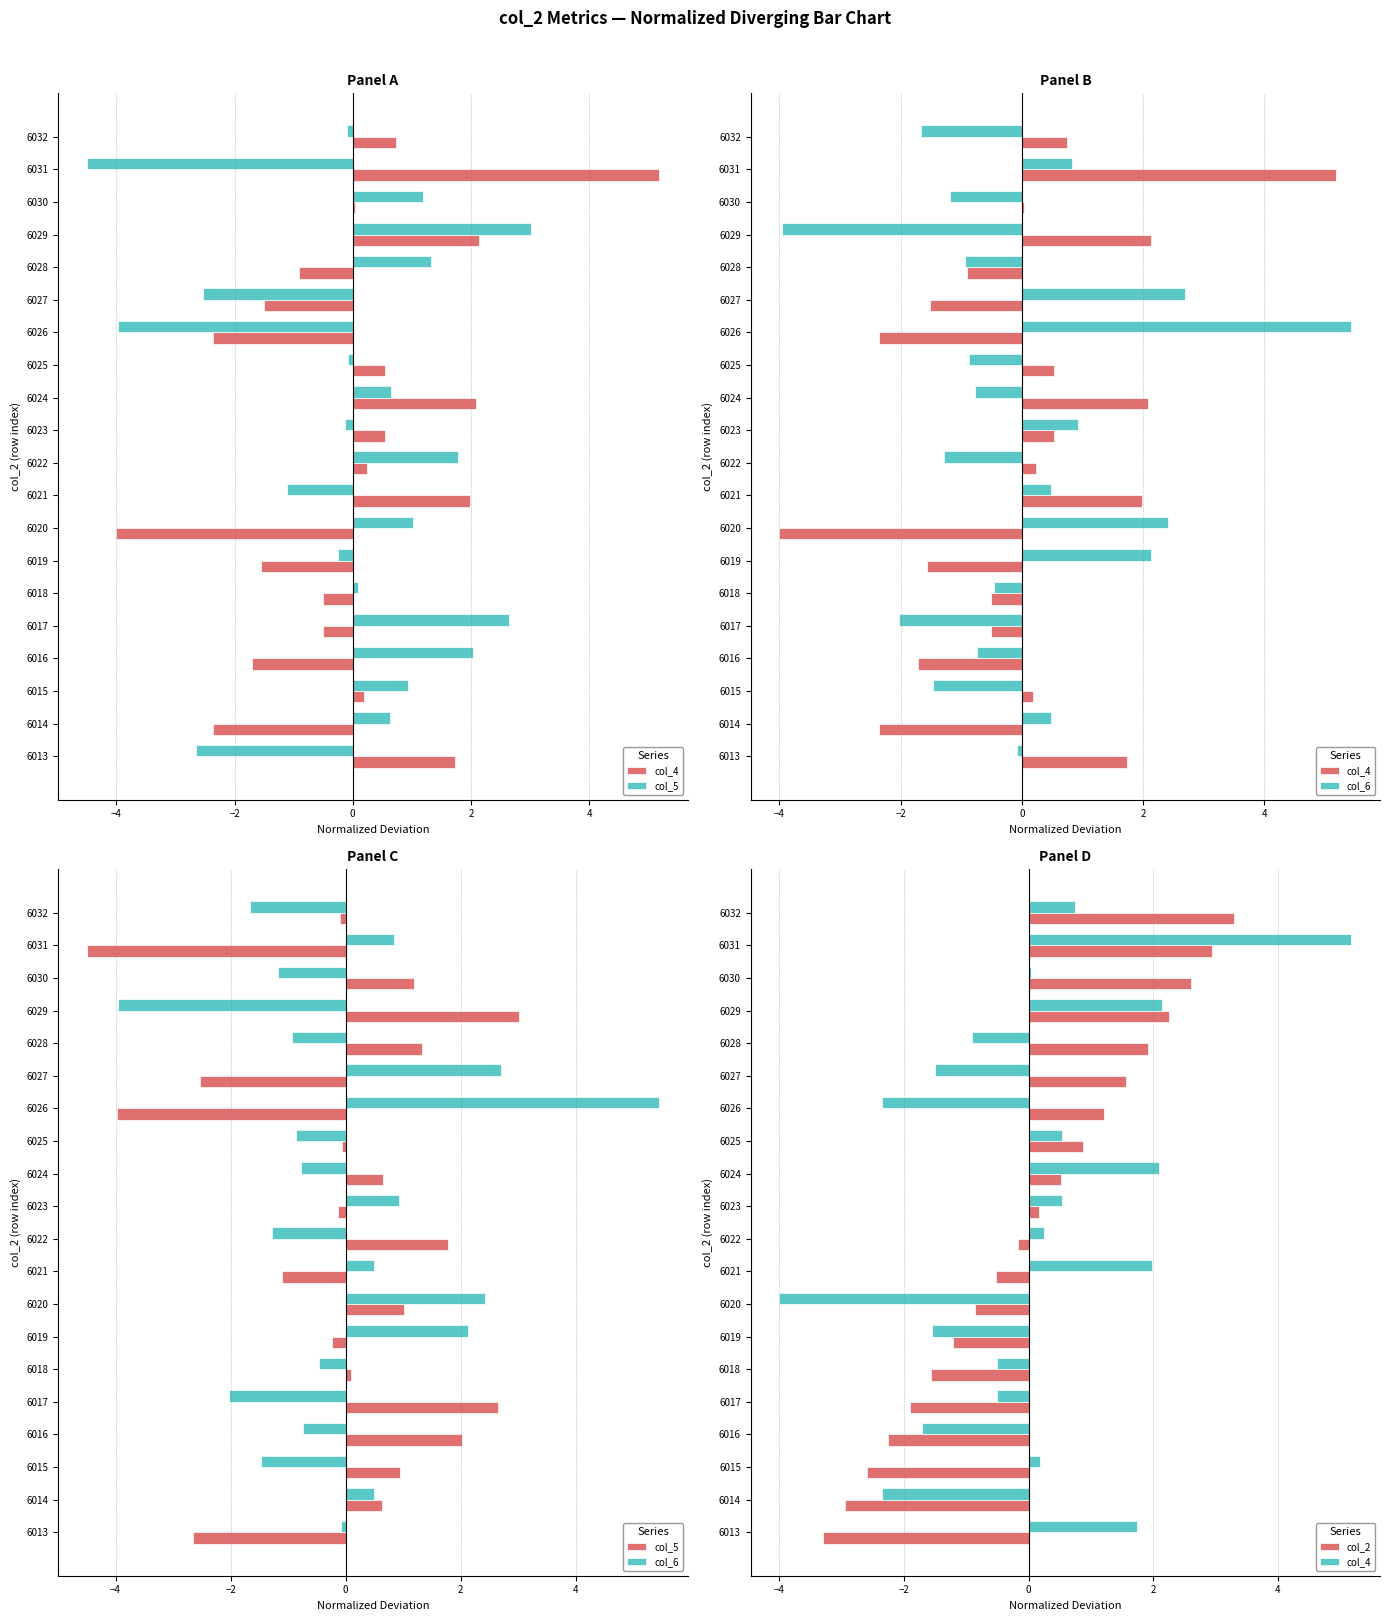

What is the difference between the second highest and second lowest values in the col_6 series?

4.7